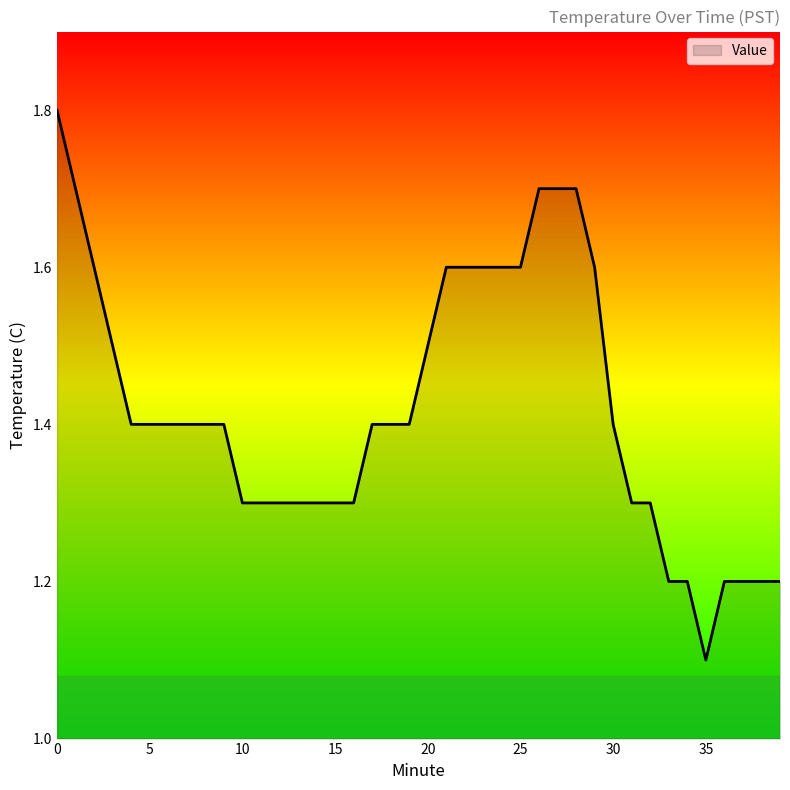

What is the smallest value displayed?

1.1